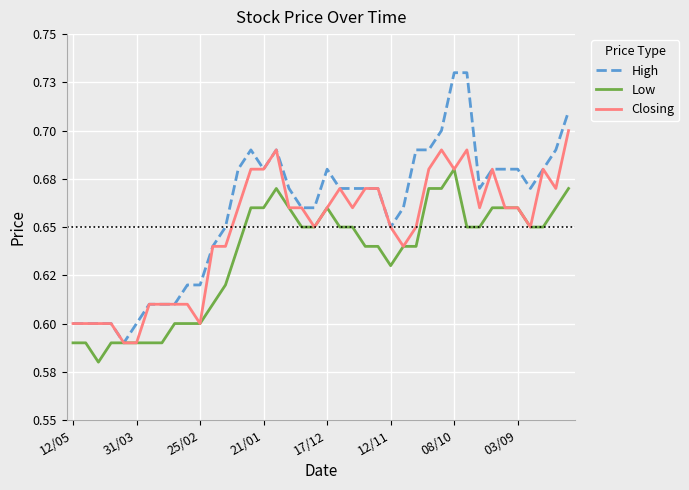

Is this an area chart (filled region under the line)?

No